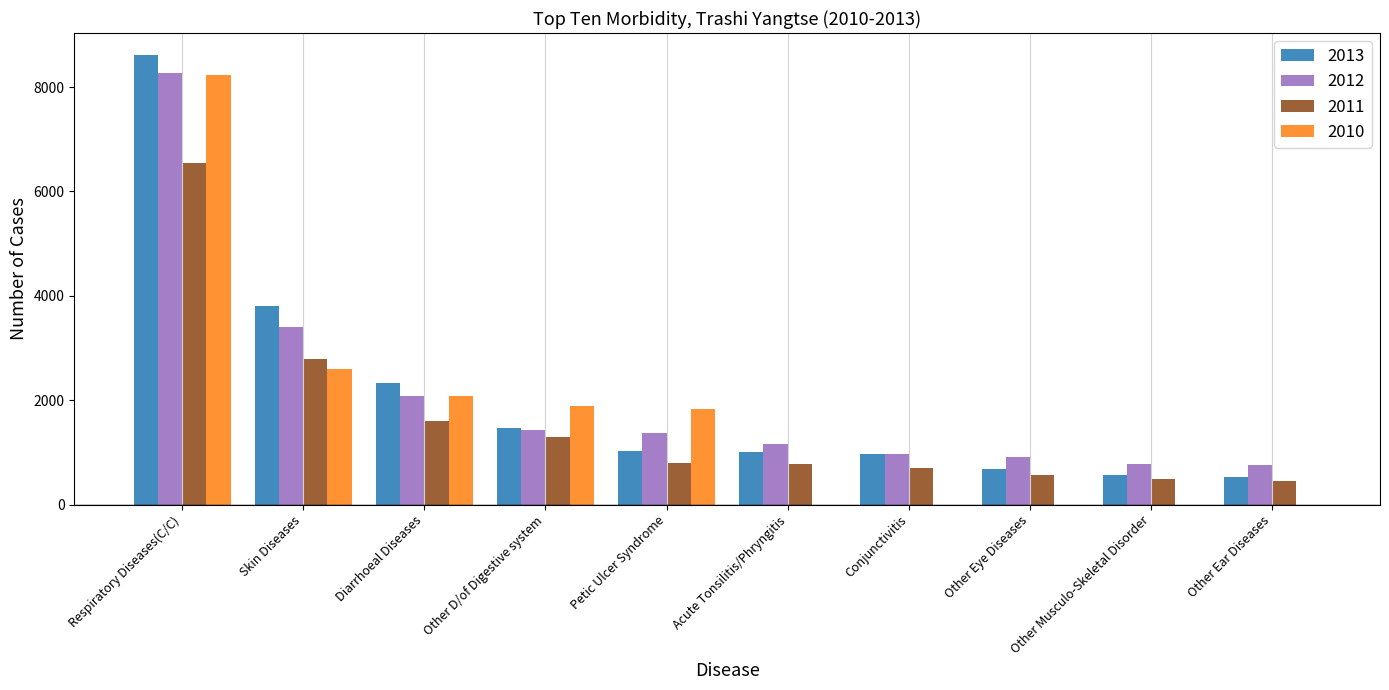

What is the total value across all series at Other Ear Diseases?

1719